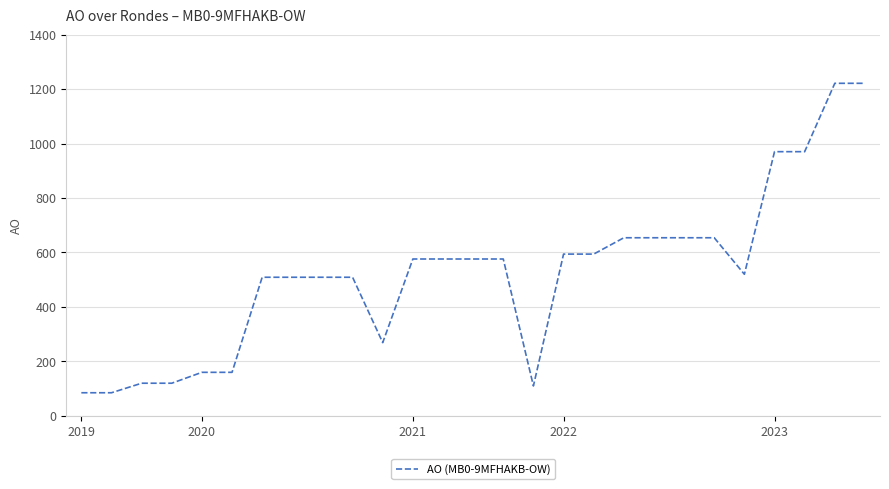

What is the greatest value displayed?

1221